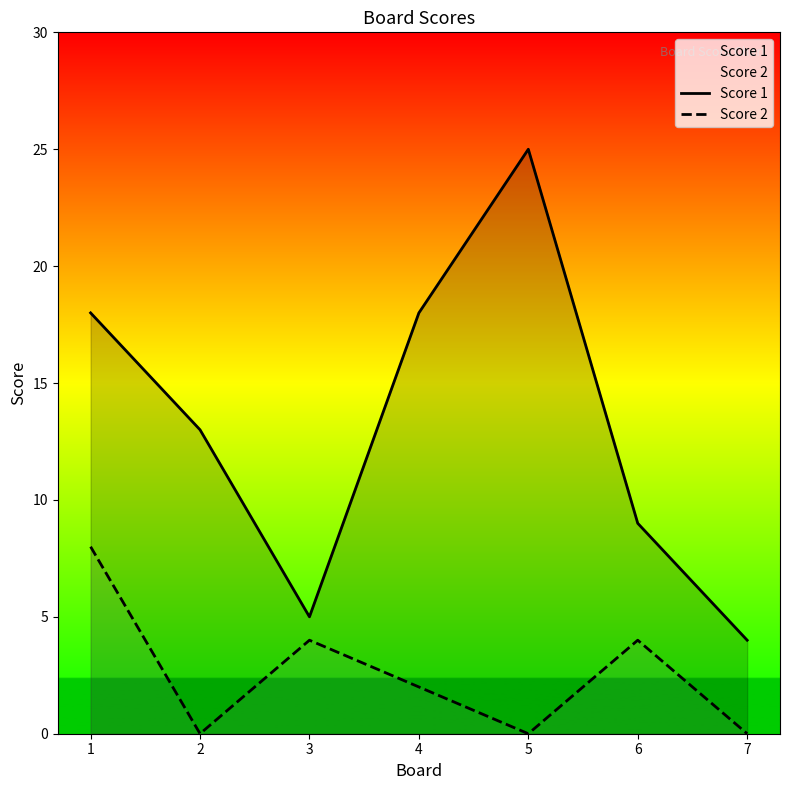

List the series in order of their overall mean, highest first.

Score 1, Score 2